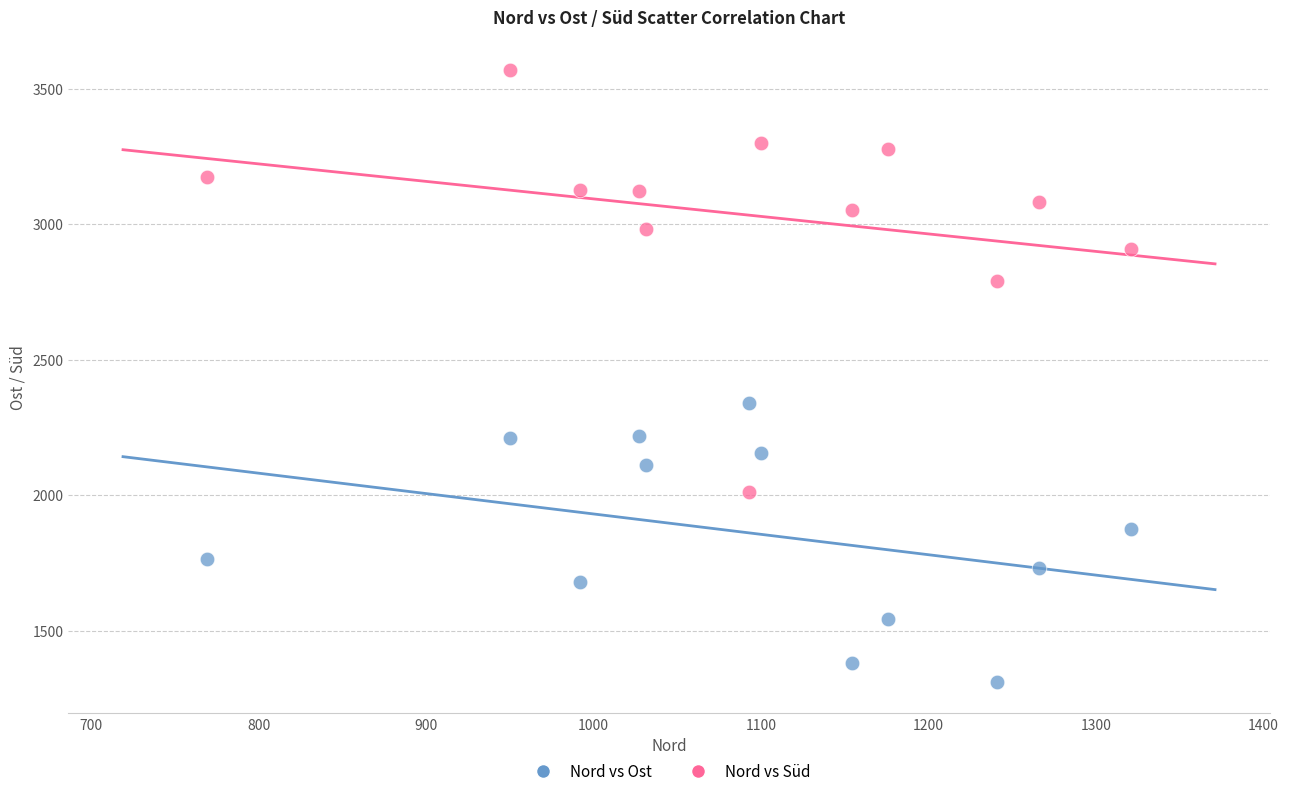

Which series contains the highest Y value?

Nord vs Süd